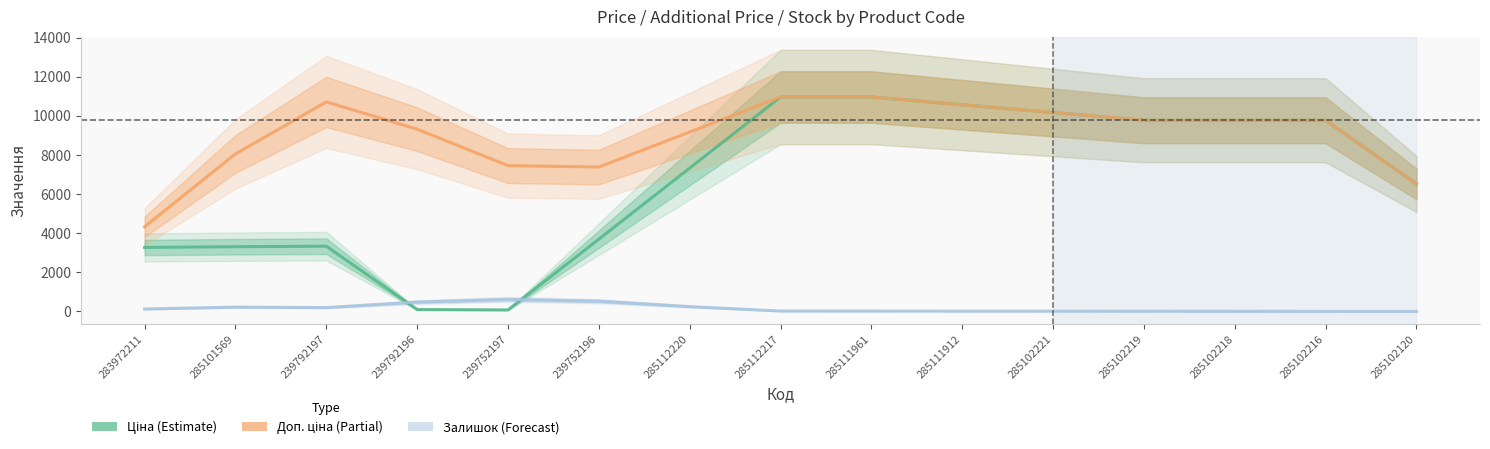

Rank the series at 239752196 from highest to lowest value.

Доп. ціна, Ціна, Залишок